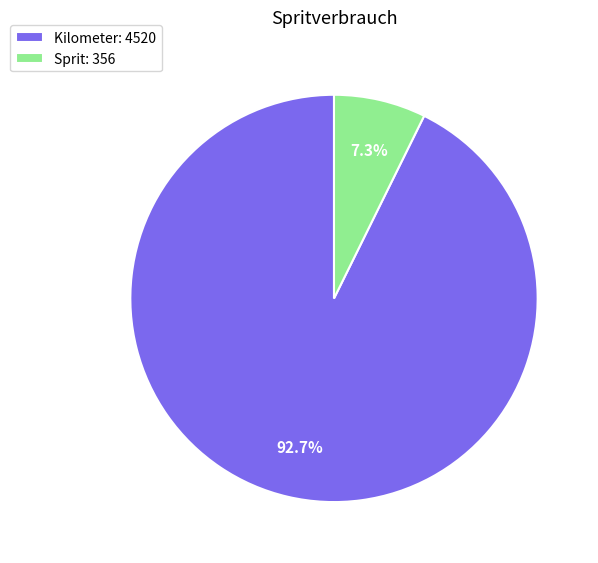

To the nearest percent, what is the combined percentage of Sprit and Kilometer?

100%